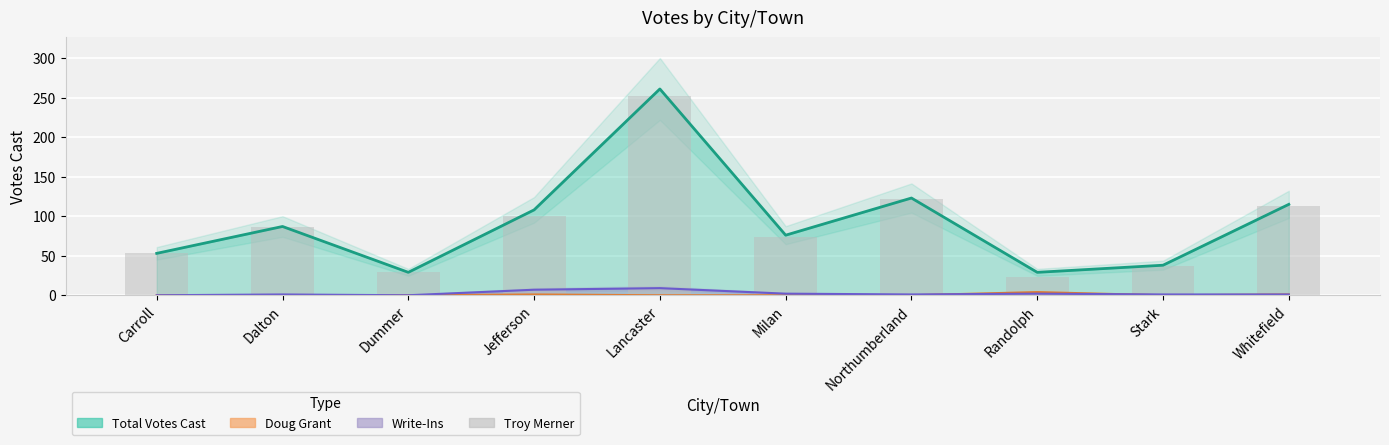

Where is the data nearest to the value 137?

Northumberland